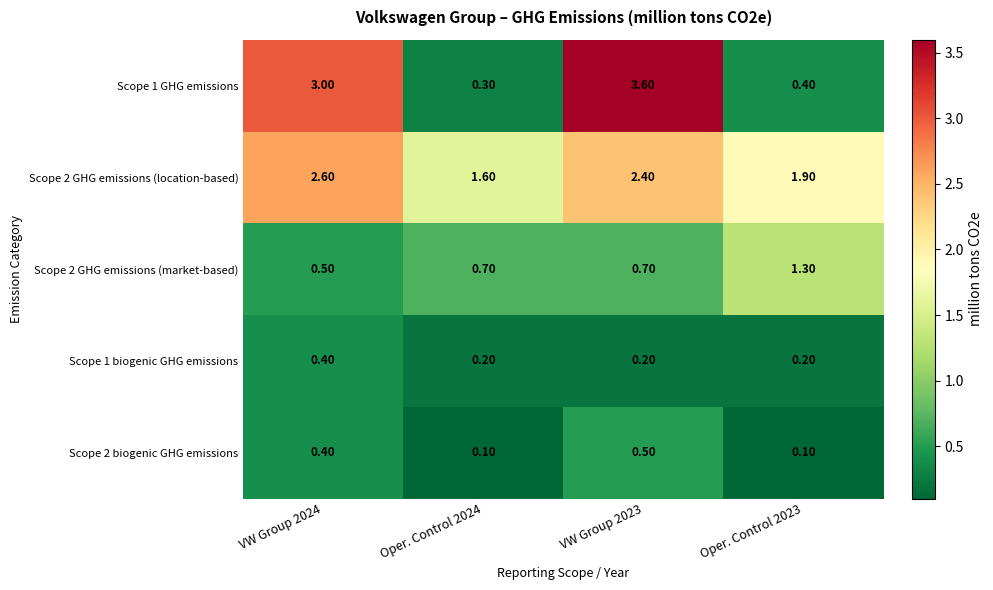

Count the number of data series in this chart.

5